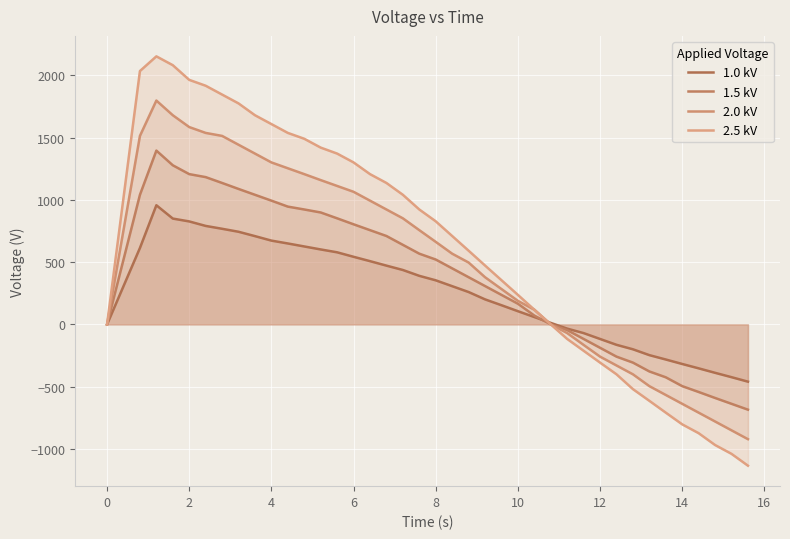

Reading right to left, list all the values displayed in this chart.

1.0 kV: -460	-424	-389	-353	-318	-282	-247	-200	-164	-117	-70	-34	12	59	106	154	201	260	307	354	390	437	472	508	543	579	602	626	650	673	709	744	768	791	827	850	957	614	0
1.5 kV: -685	-638	-591	-543	-496	-425	-378	-307	-259	-188	-117	-46	0	71	166	237	308	379	450	521	568	639	710	757	804	852	899	923	946	994	1041	1088	1136	1183	1207	1278	1396	1041	0
2.0 kV: -922	-851	-780	-709	-638	-567	-496	-401	-330	-259	-165	-70	0	118	189	284	379	497	568	663	757	852	923	994	1065	1112	1159	1207	1254	1301	1372	1443	1514	1538	1585	1680	1798	1514	0
2.5 kV: -1135	-1040	-969	-874	-803	-709	-614	-520	-401	-307	-212	-117	0	118	237	355	473	592	710	828	923	1041	1136	1207	1301	1372	1420	1491	1538	1609	1680	1775	1846	1917	1964	2082	2153	2035	0